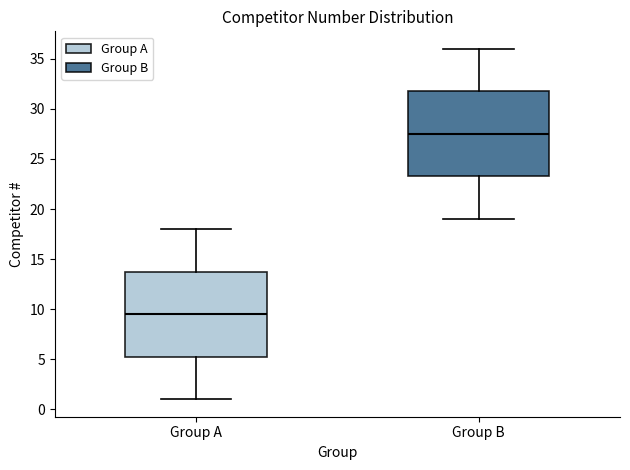

Which box's median line is the highest?

Group B